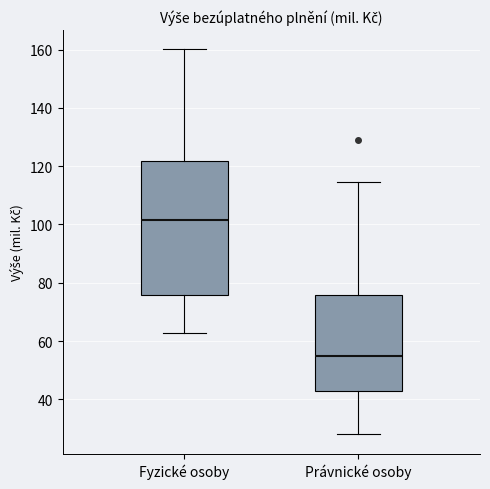

Which box is the tallest, from its lower edge to its upper edge?

Fyzické osoby